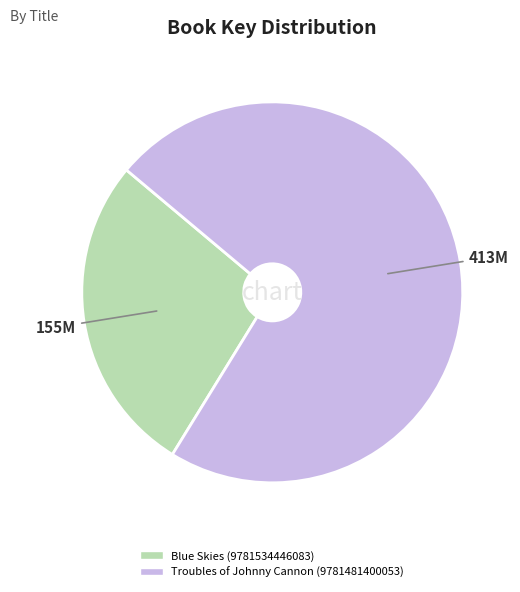

Which category has the smallest portion of the pie?

Blue Skies (9781534446083)